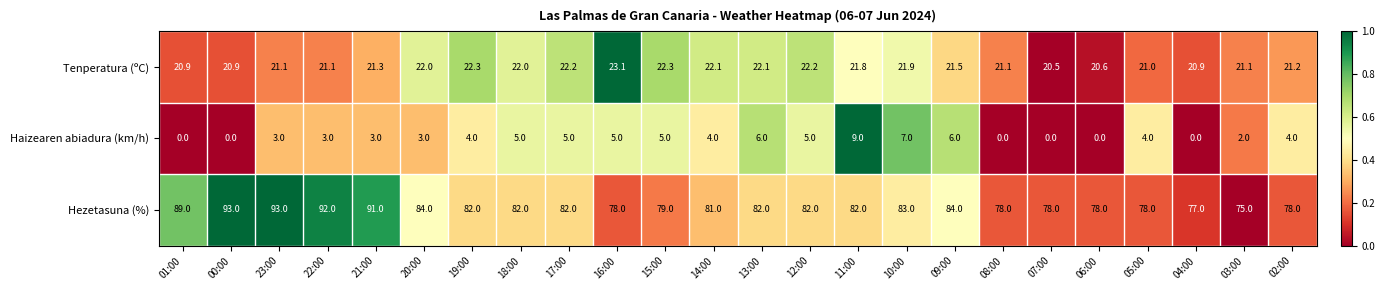

Which series has the widest spread of values?

Hezetasuna (%)